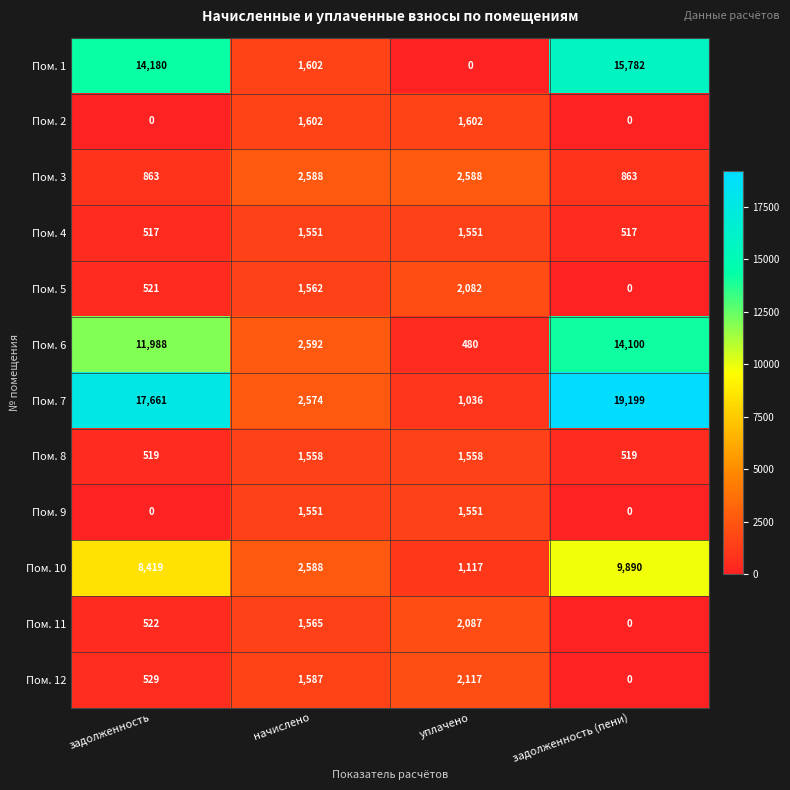

Which series has the largest total across all categories?

Пом. 7